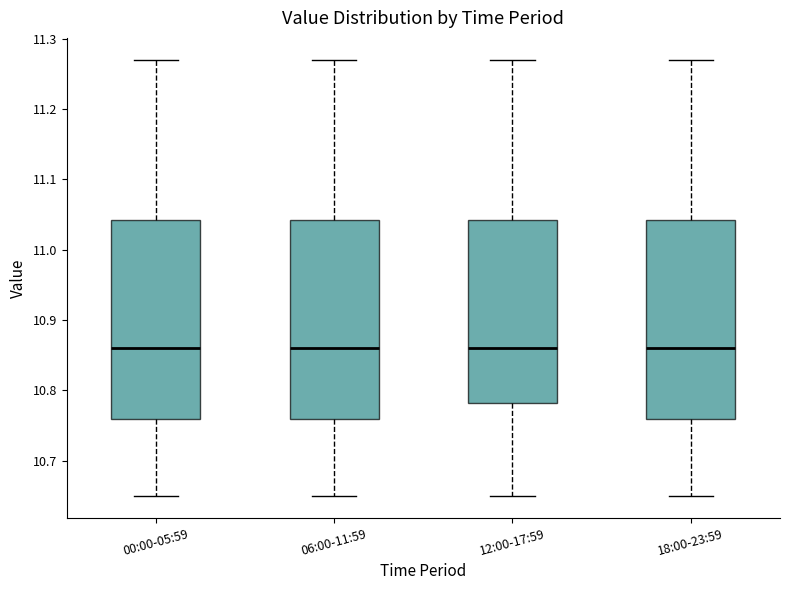

Where does the upper whisker of the box for 12:00-17:59 end on the y-axis? The values are not printed on the chart, so give them approximately, as read against the axis.

11.27